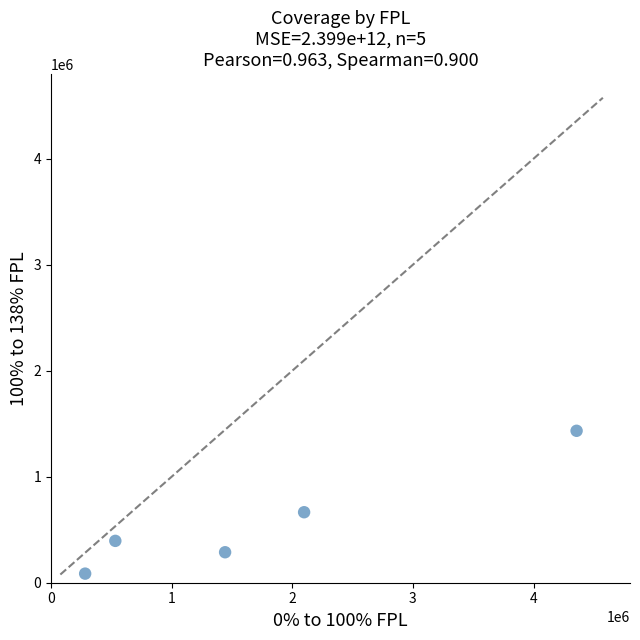

What Y value in the scatter plot is closest to 759478?

664993